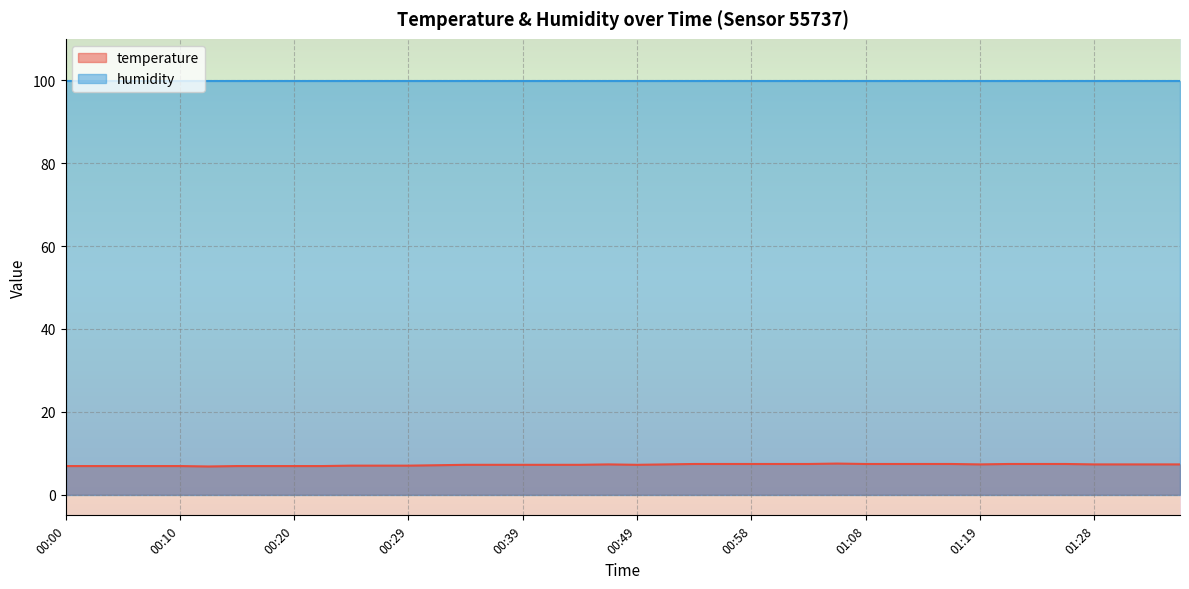

List the labels in order of value, largest first.

01:06, 00:54, 00:56, 00:58, 01:01, 01:03, 01:08, 01:11, 01:14, 01:16, 01:21, 01:23, 01:26, 00:46, 00:51, 01:19, 01:28, 01:33, 01:36, 01:38, 00:34, 00:37, 00:39, 00:41, 00:44, 00:49, 00:32, 00:24, 00:27, 00:29, 00:00, 00:03, 00:05, 00:07, 00:10, 00:15, 00:17, 00:20, 00:22, 00:12